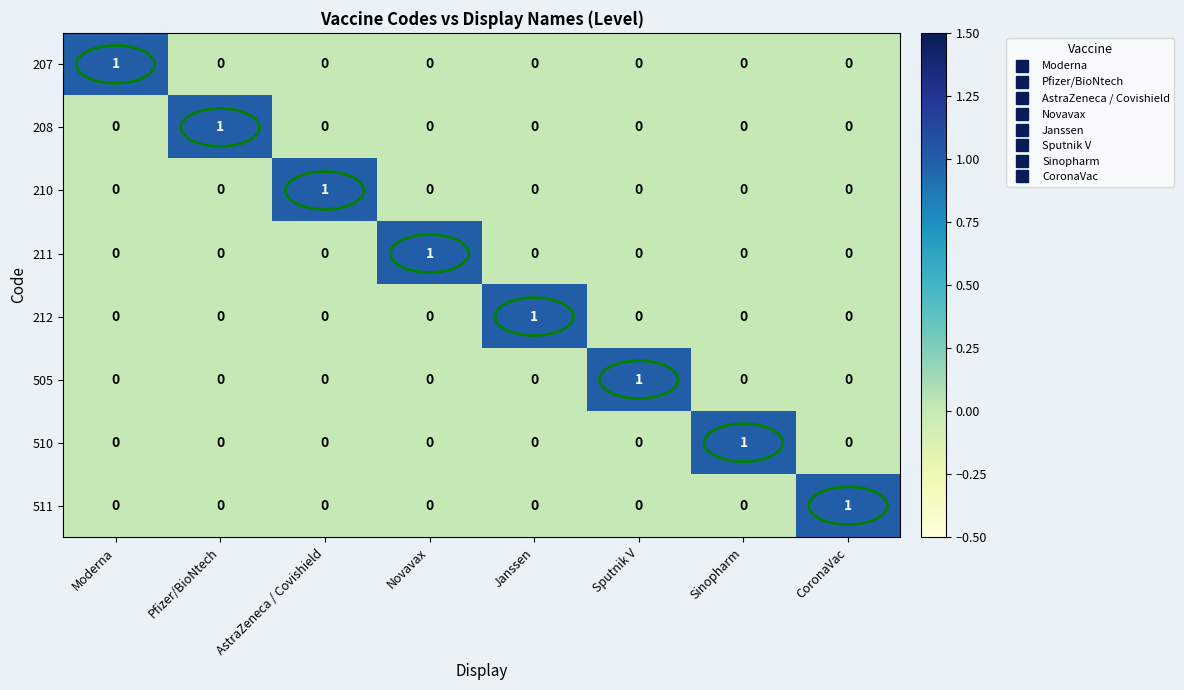

How many 210 values are between 0 and 1?

8